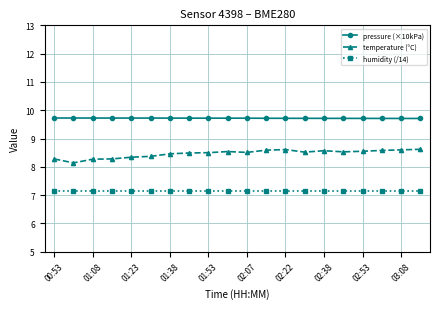

List the series in order of their peak value, highest first.

pressure (×10kPa), temperature (°C), humidity (/14)